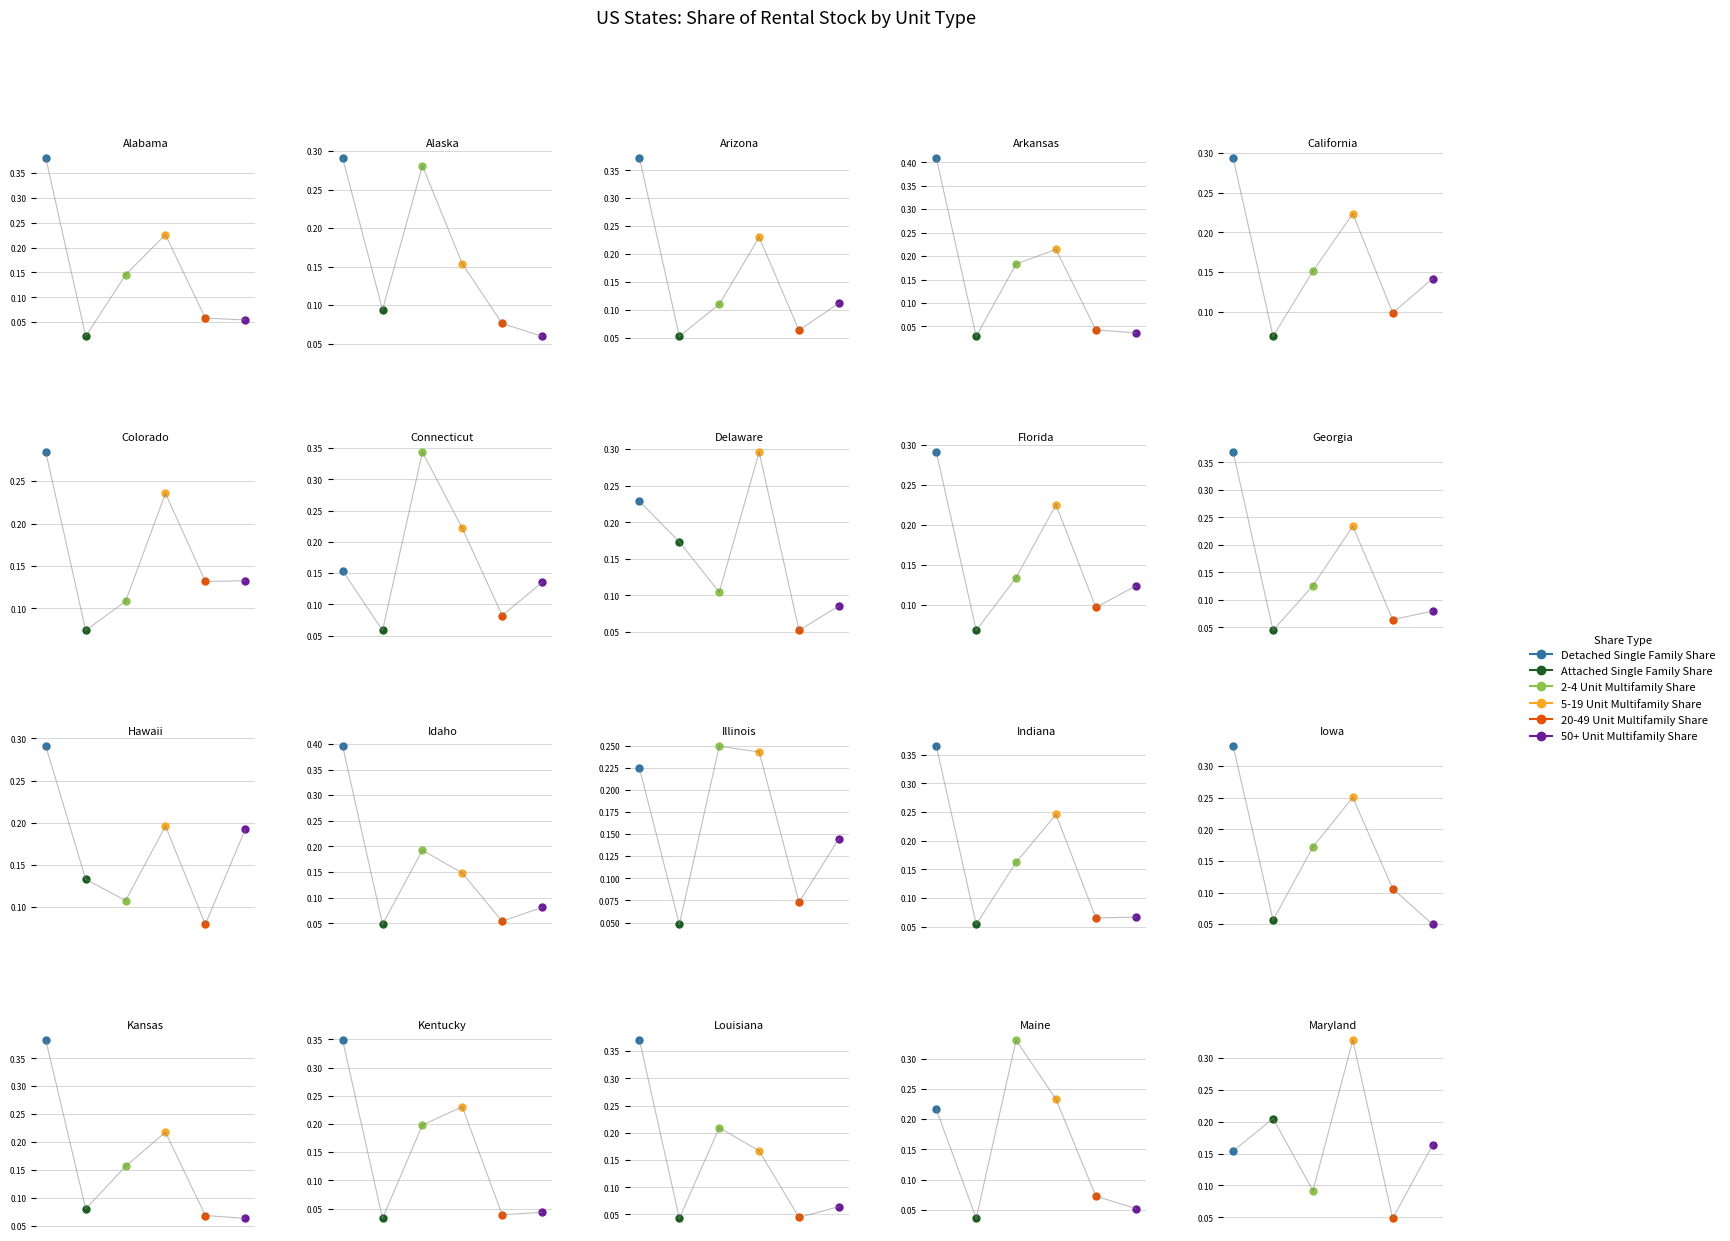

How many interior local peaks does the 50+ Unit Multifamily Share series have?

8